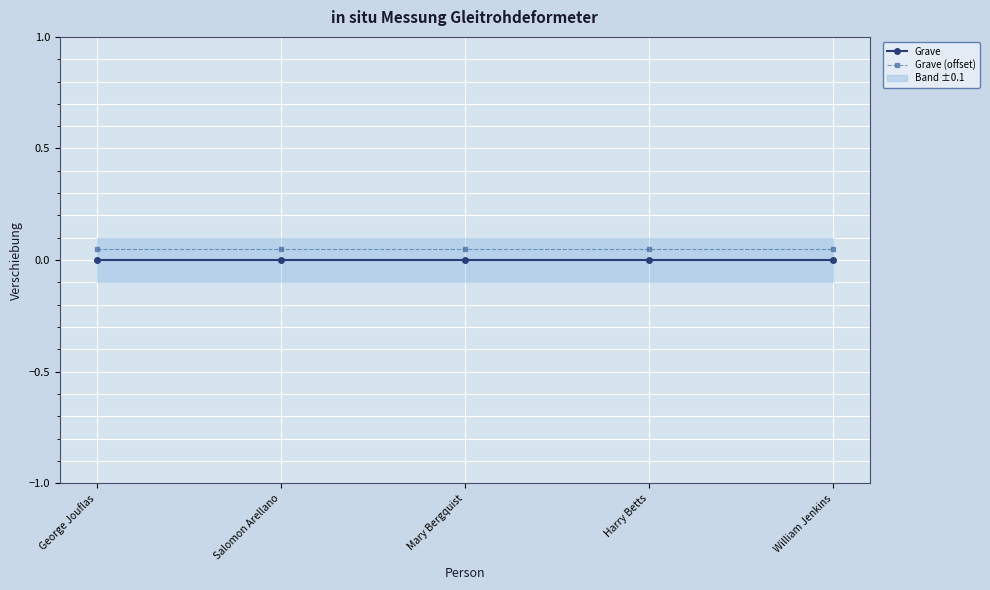

What is the spread (max minus min) of values at Salomon Arellano?

0.1